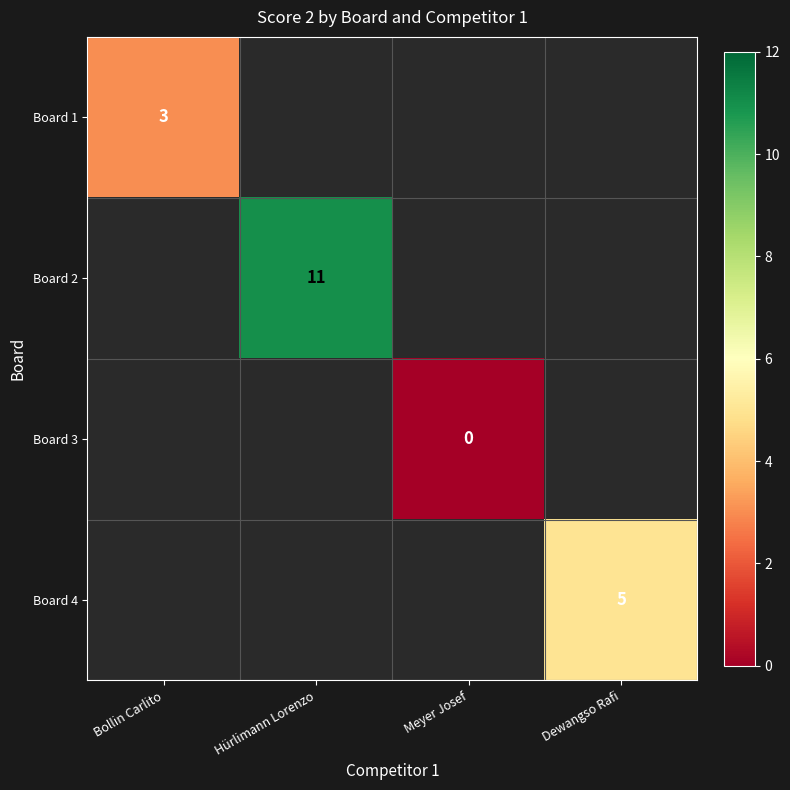

The Board 1 series shows 5 at Bollin Carlito. True or false?

False